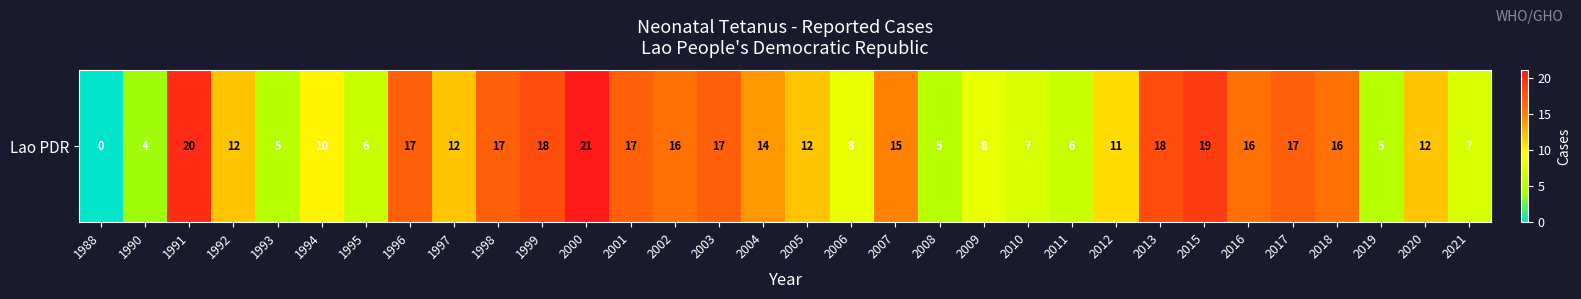

Between 2016 and 2002, which is larger?

2016